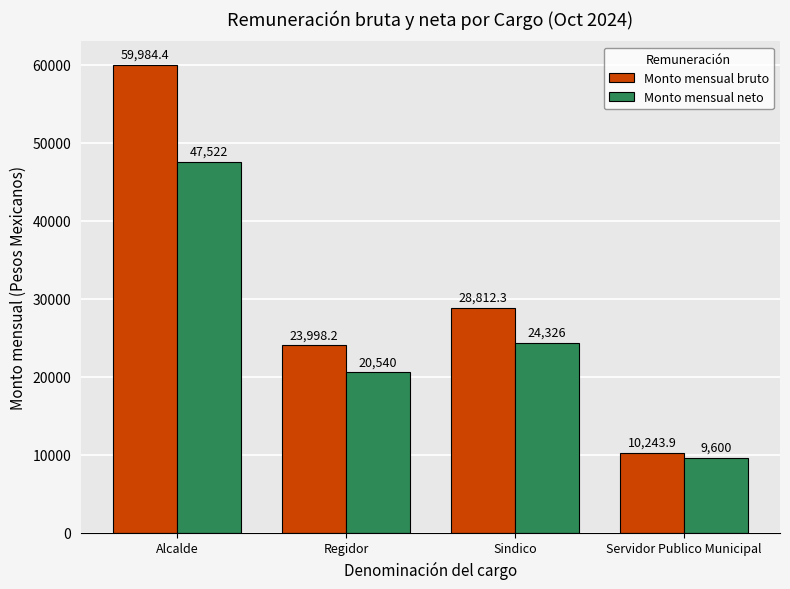

At which category is the sum across all series the highest?

Alcalde